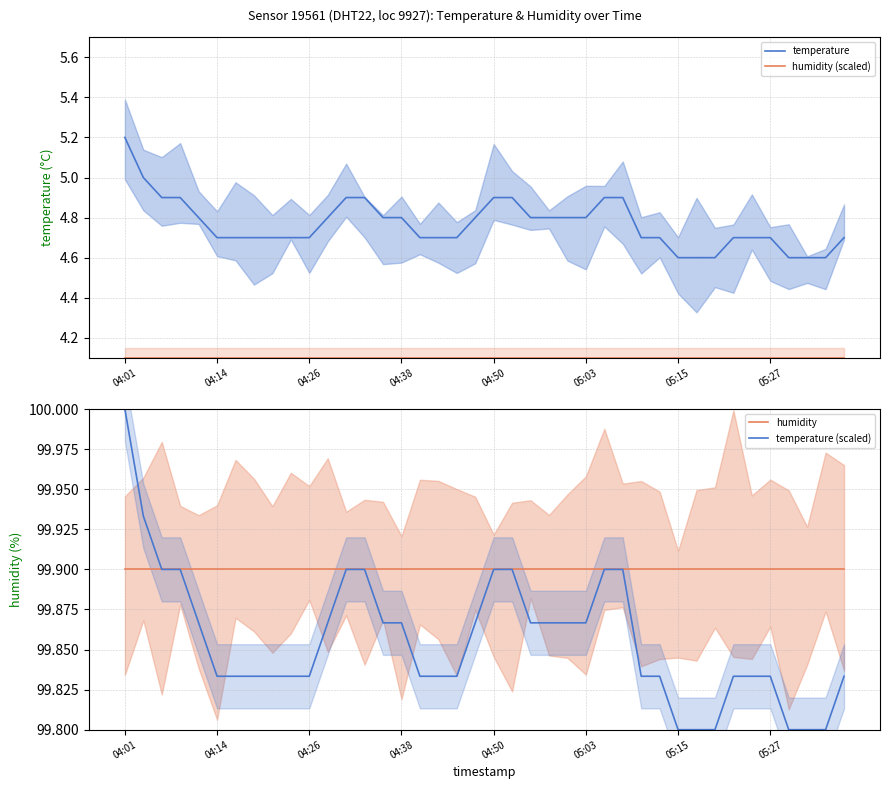

At how many categories does at least one series exceed 51?

40